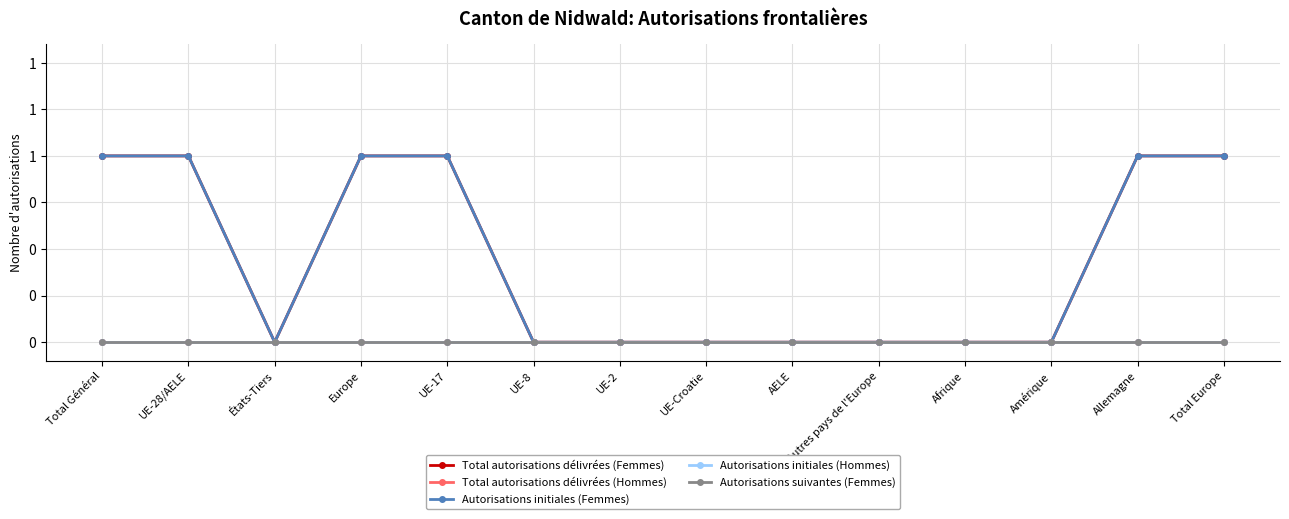

True or false: Total autorisations délivrées (Femmes) and Autorisations initiales (Hommes) cross at least once.

False